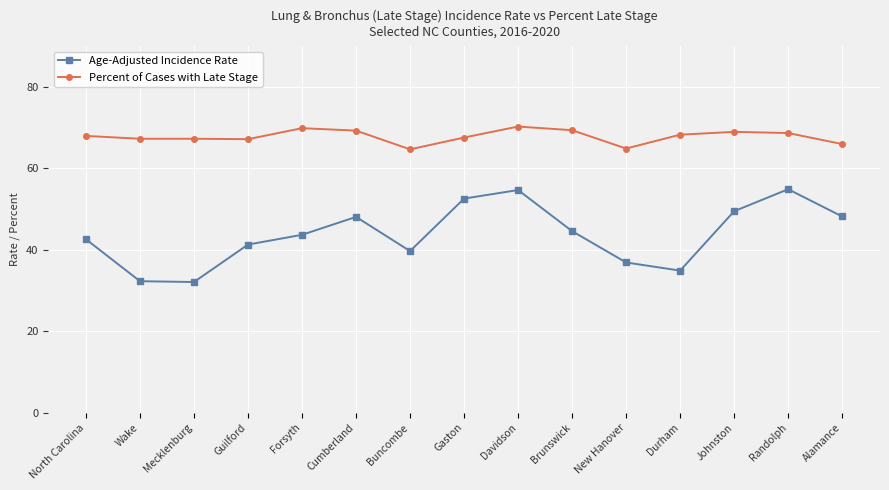

What is the greatest value displayed?

70.3